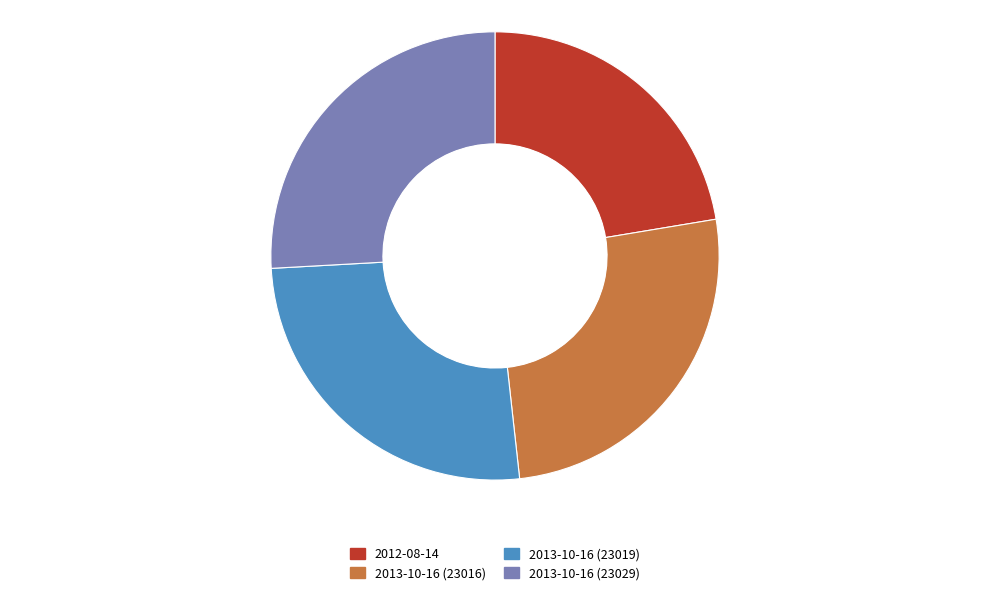

Count the number of slices in the pie.

4